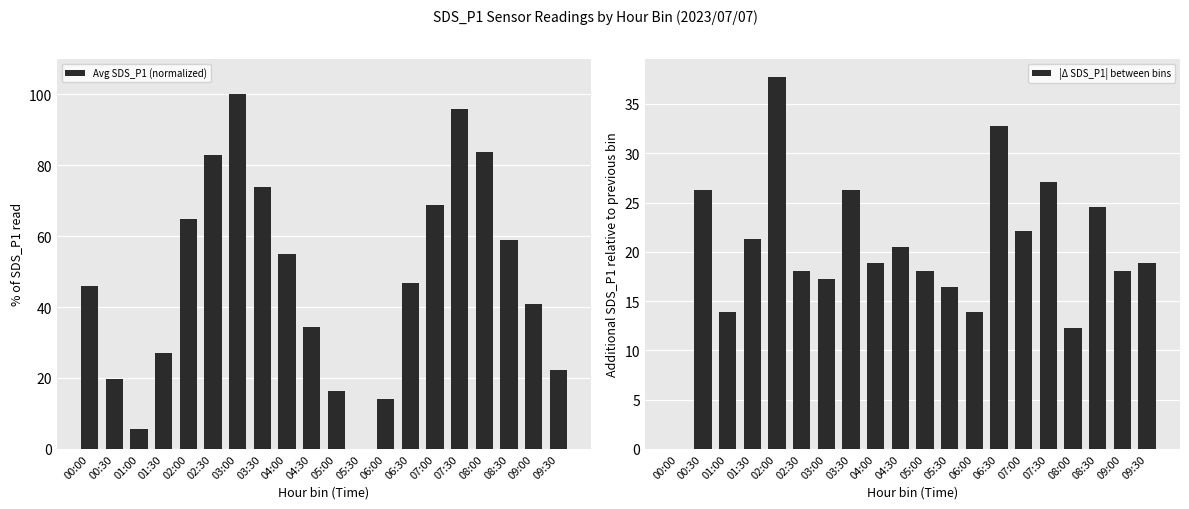

What is the total value across all series at 07:00?

91.0